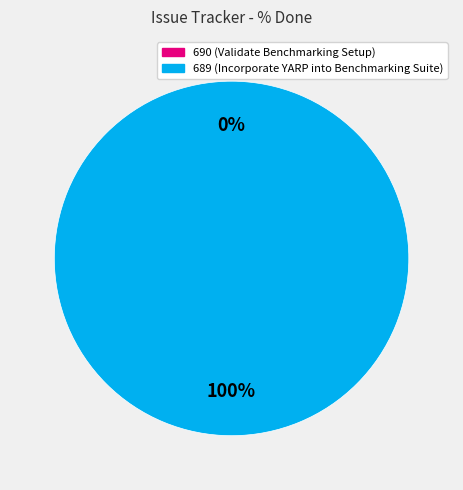

Is it true that 689 is 100% of the pie?

True